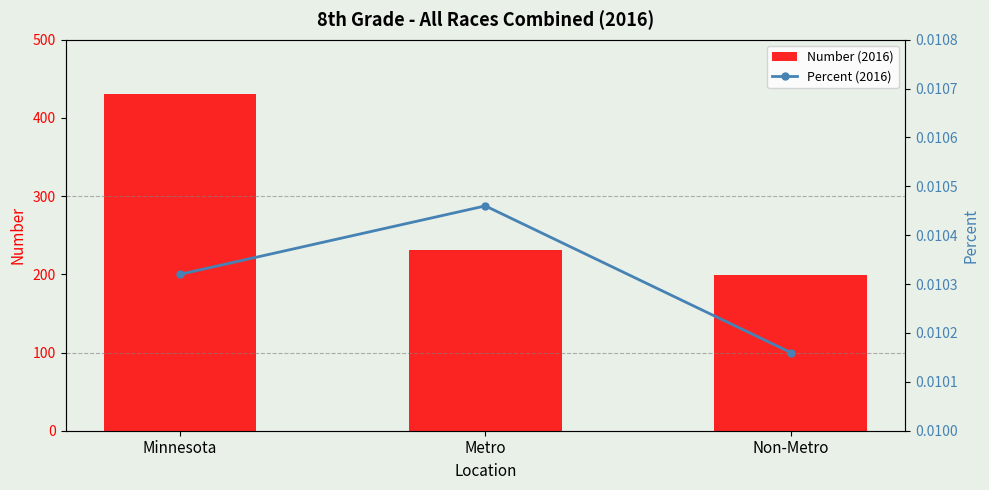

Where is Percent (2016) nearest to the value 0?

Non-Metro